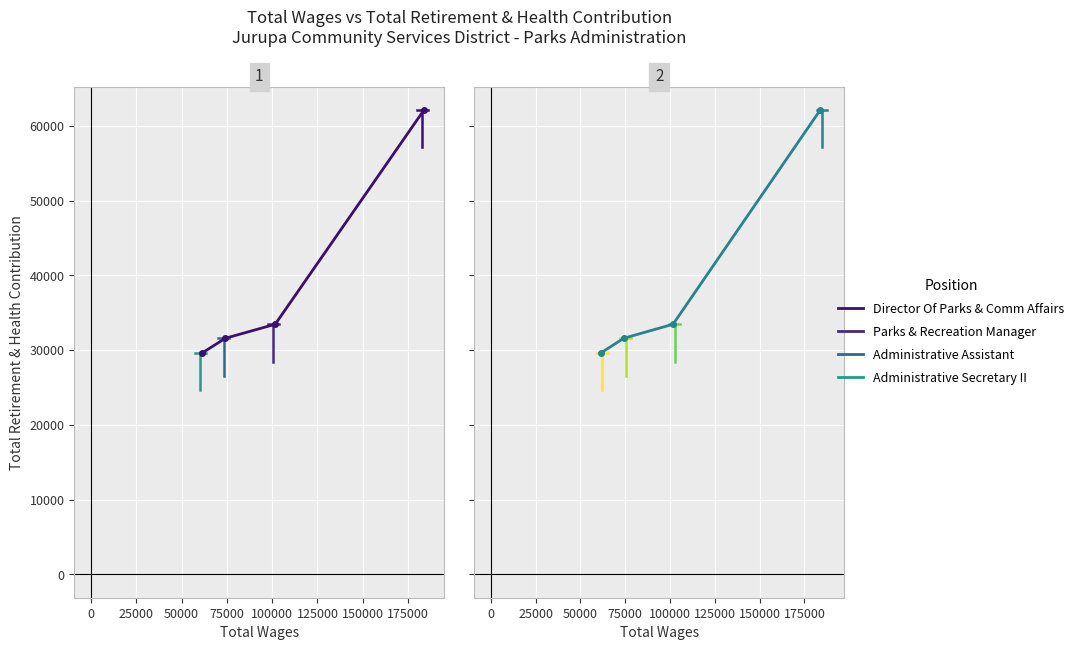

What is the greatest value displayed?

62122